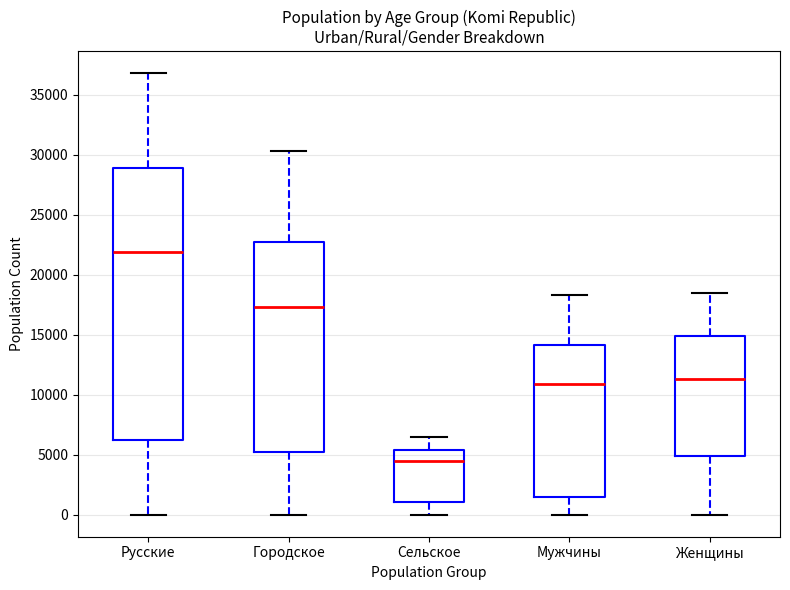

Which box's median line is the lowest?

Сельское